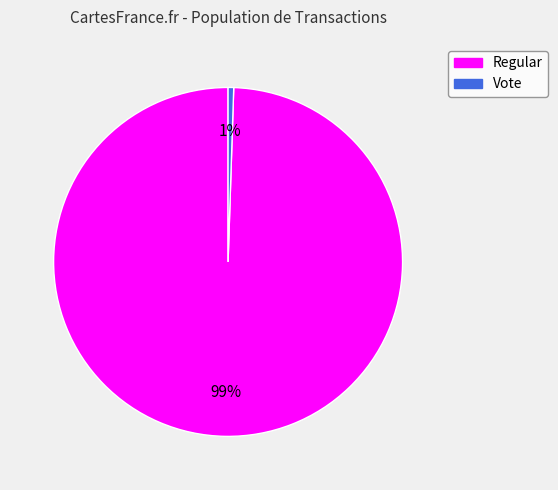

To the nearest percent, what portion does Regular represent?

99%